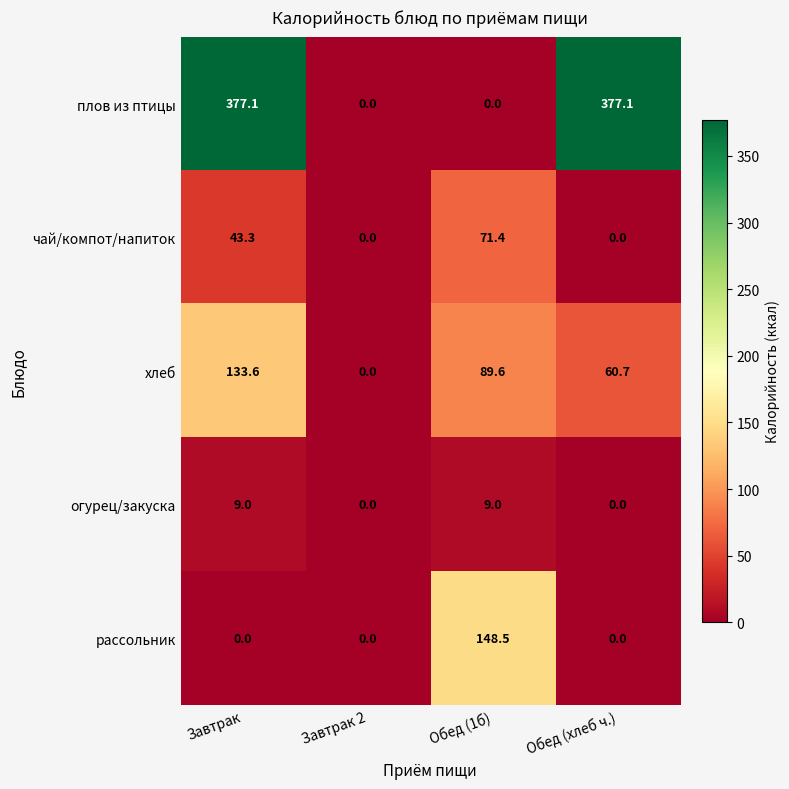

What is the sum of the плов из птицы values at Обед (1б) and Завтрак?

377.1